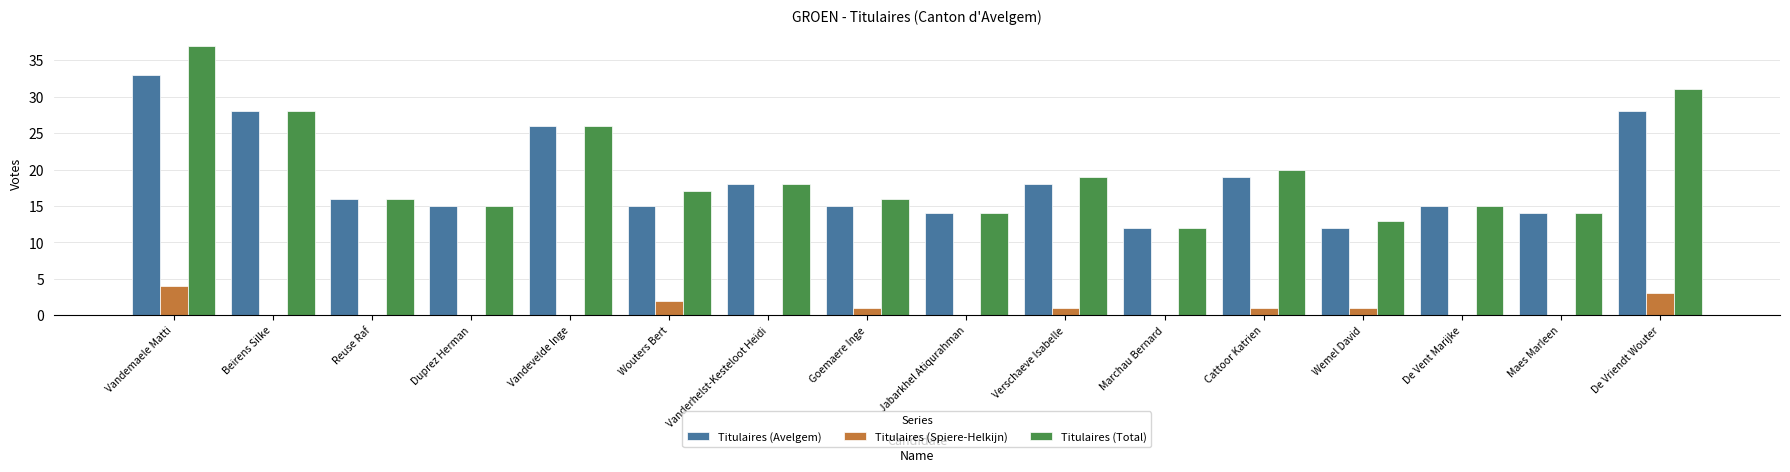

What value does the Titulaires (Spiere-Helkijn) series have at Goemaere Inge?

1